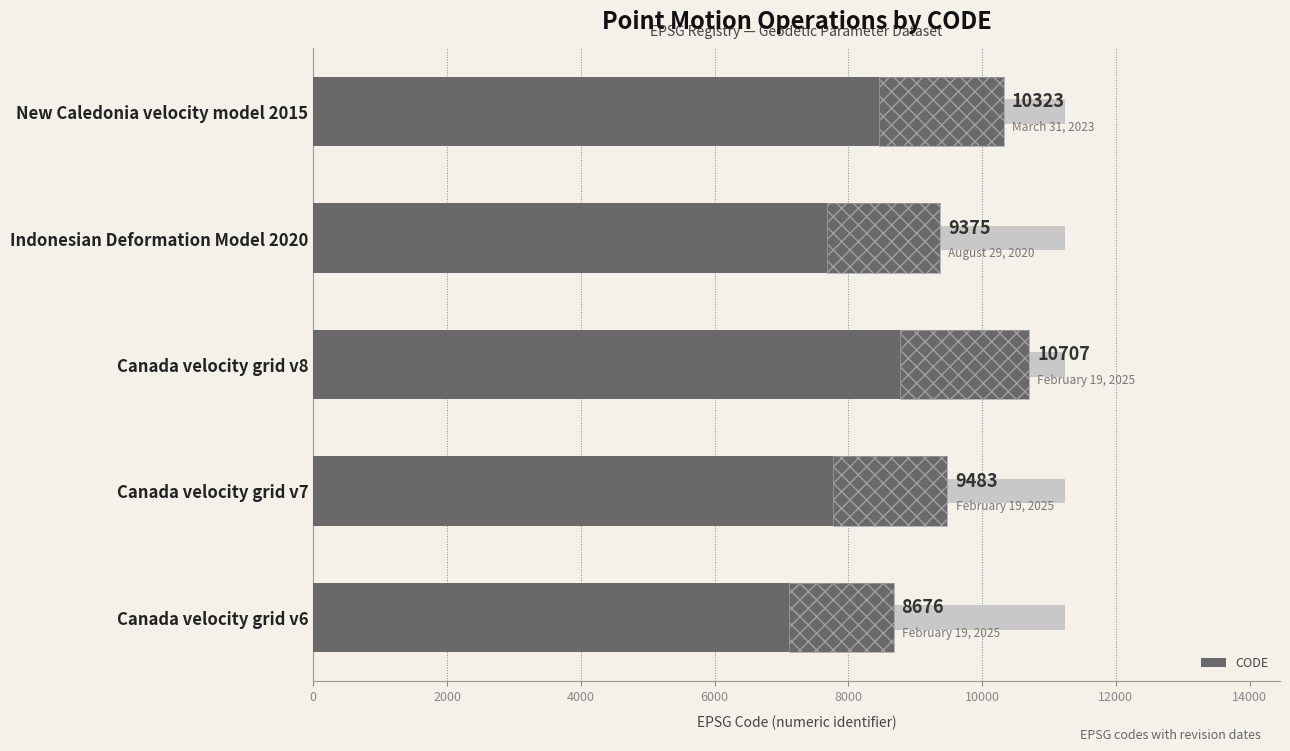

What is the change in value from Canada velocity grid v6 to Canada velocity grid v8?

+2031